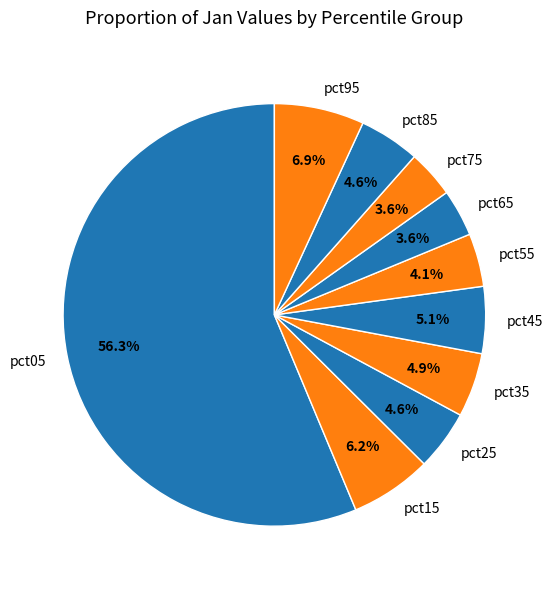

How many slices are in this pie chart?

10